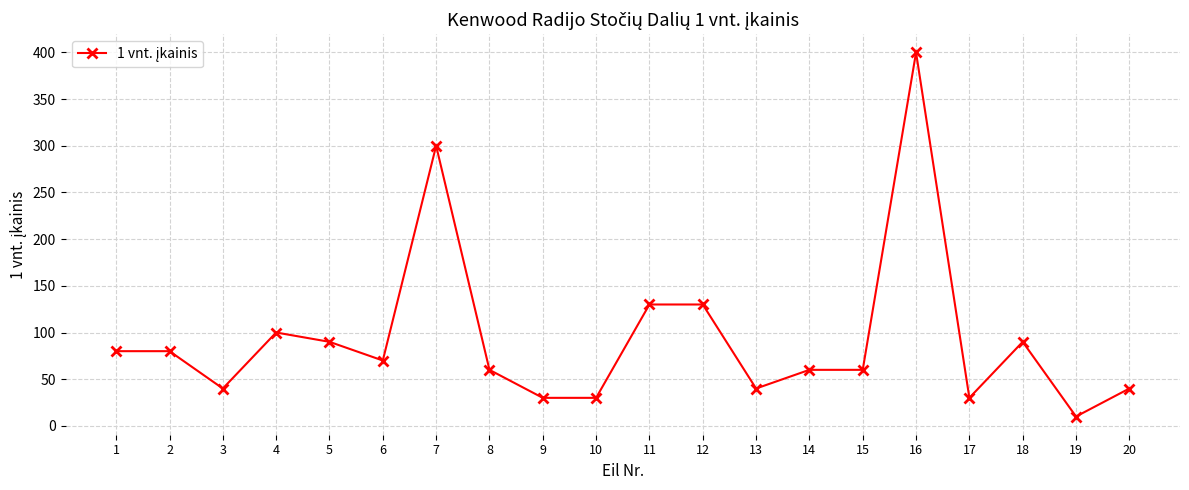

True or false: there are more than 1 points higher than both neighbors.

True